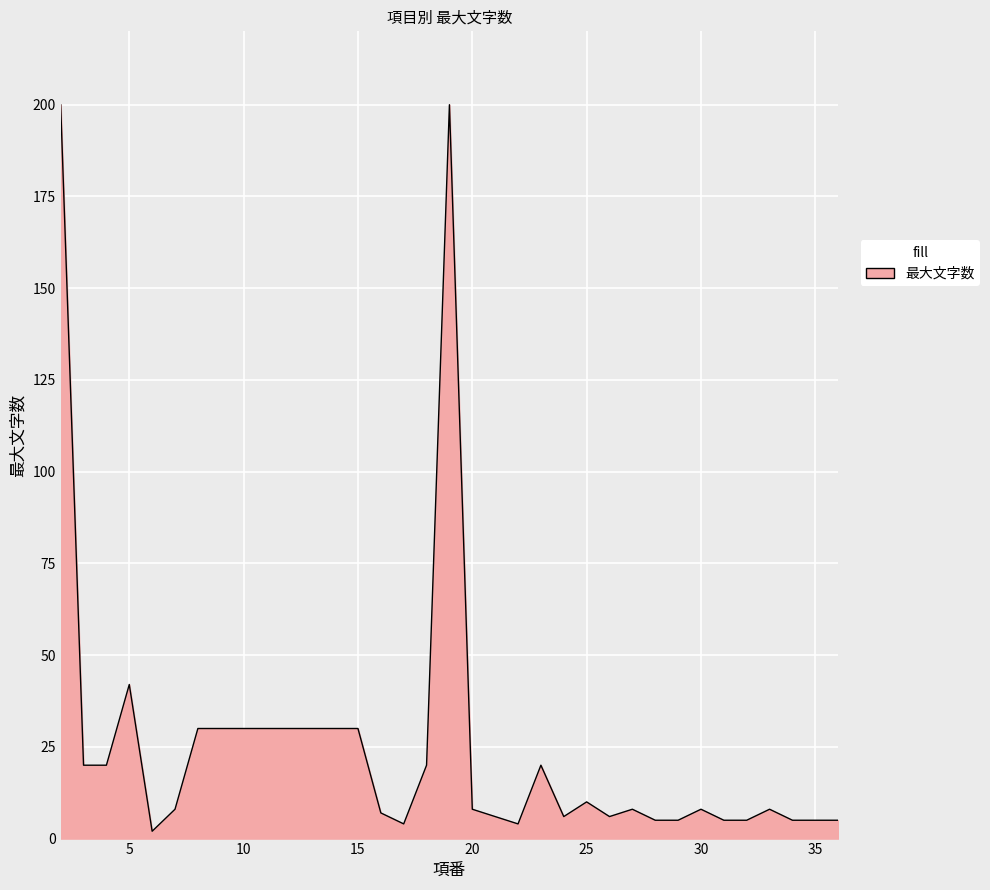

How many lines are shown in the chart?

1